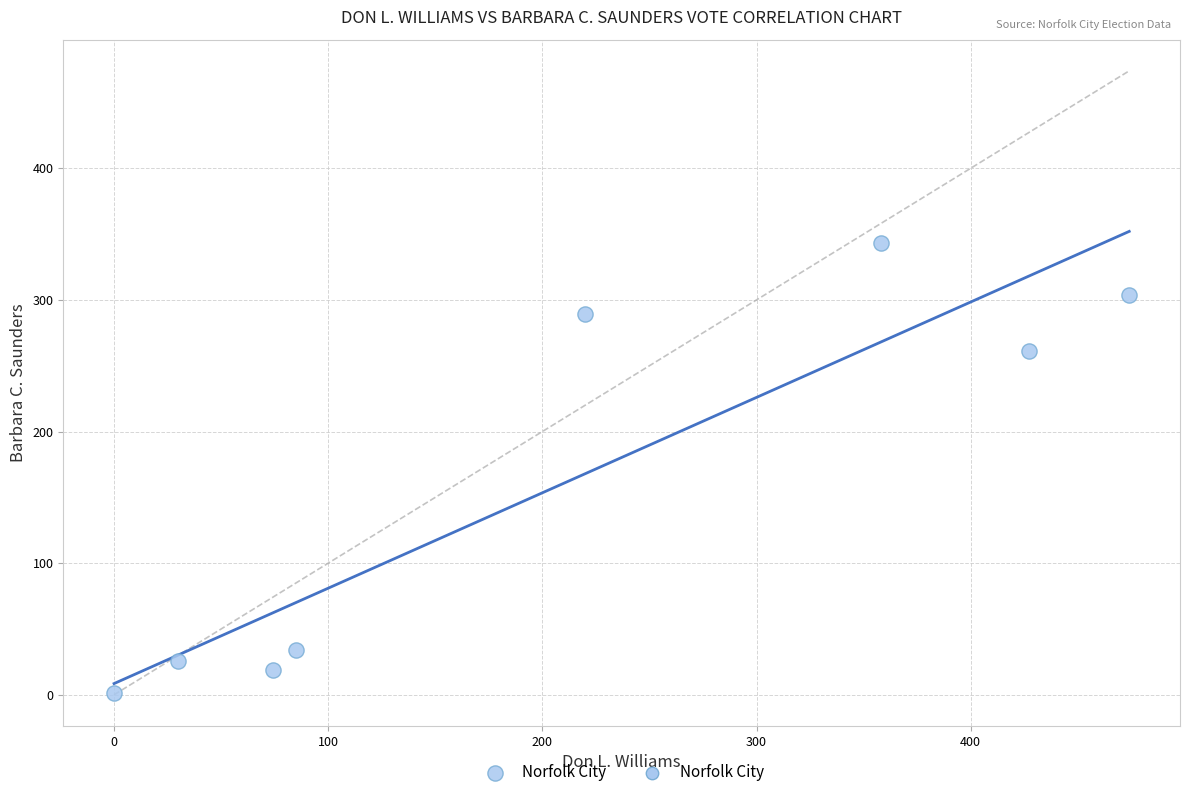

What is the range of Y values (max minus min)?

342